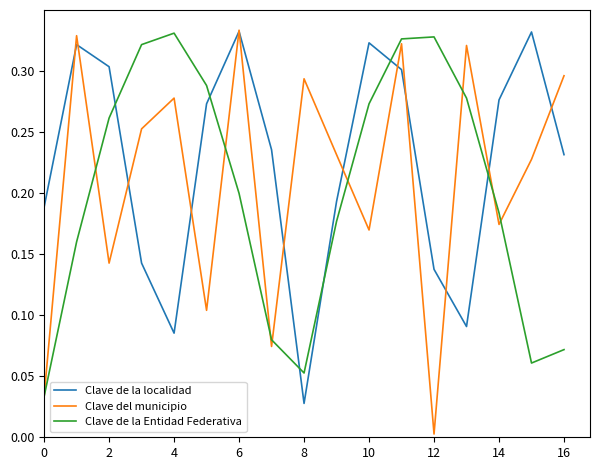

Which series has the widest spread of values?

Clave del municipio